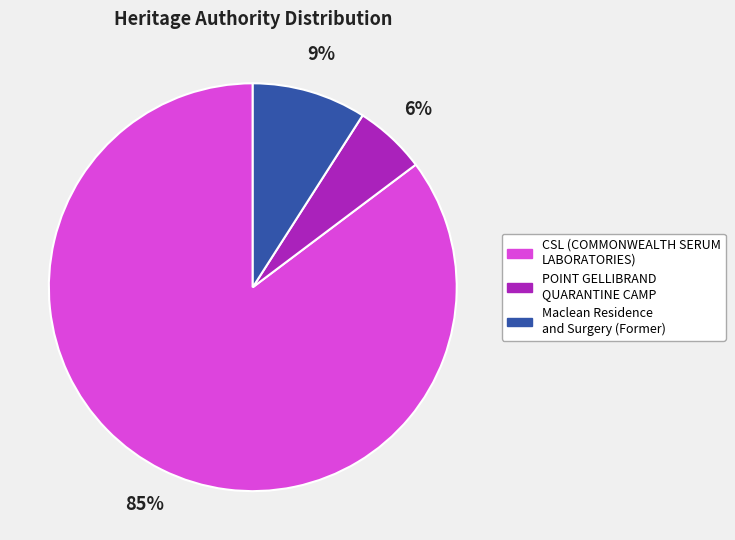

What is the largest slice in the pie chart?

CSL (COMMONWEALTH SERUM LABORATORIES)